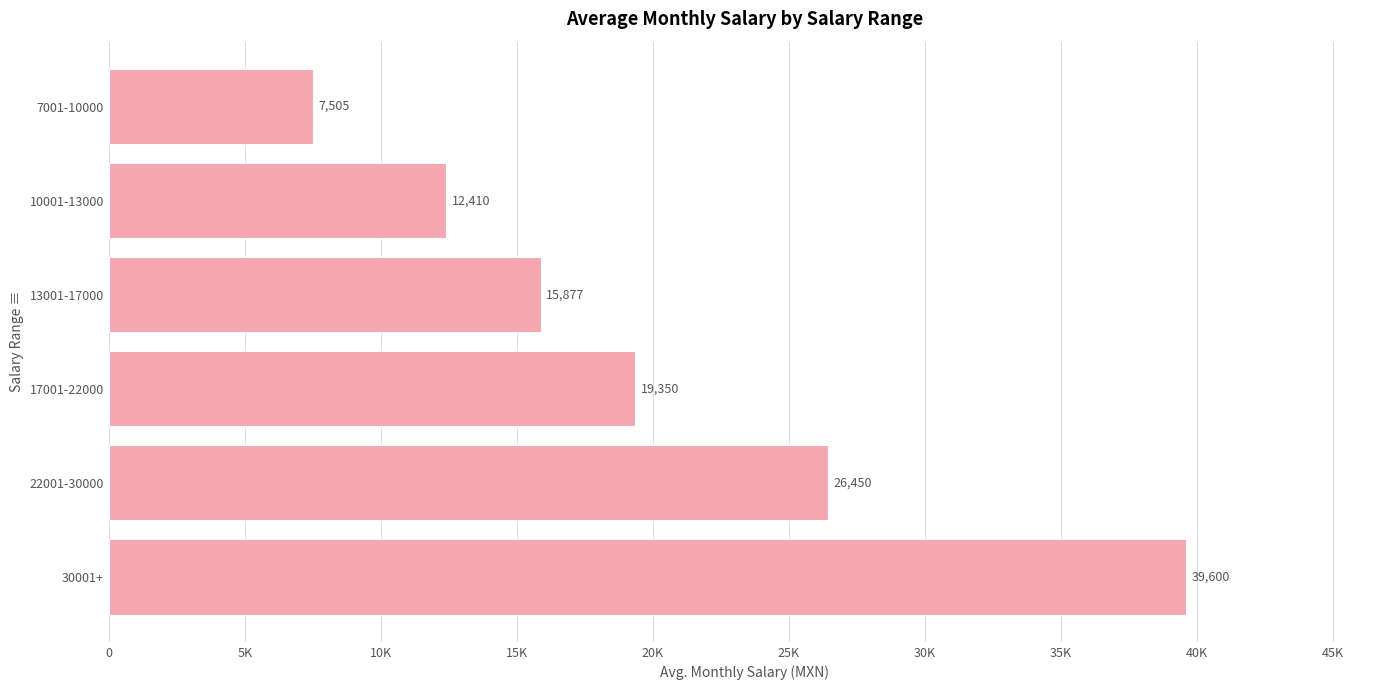

What is the maximum value shown in the chart?

39600.0